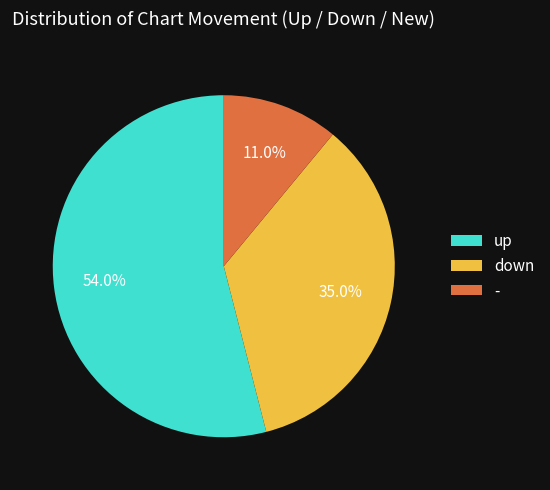

Which slice is the smallest?

-